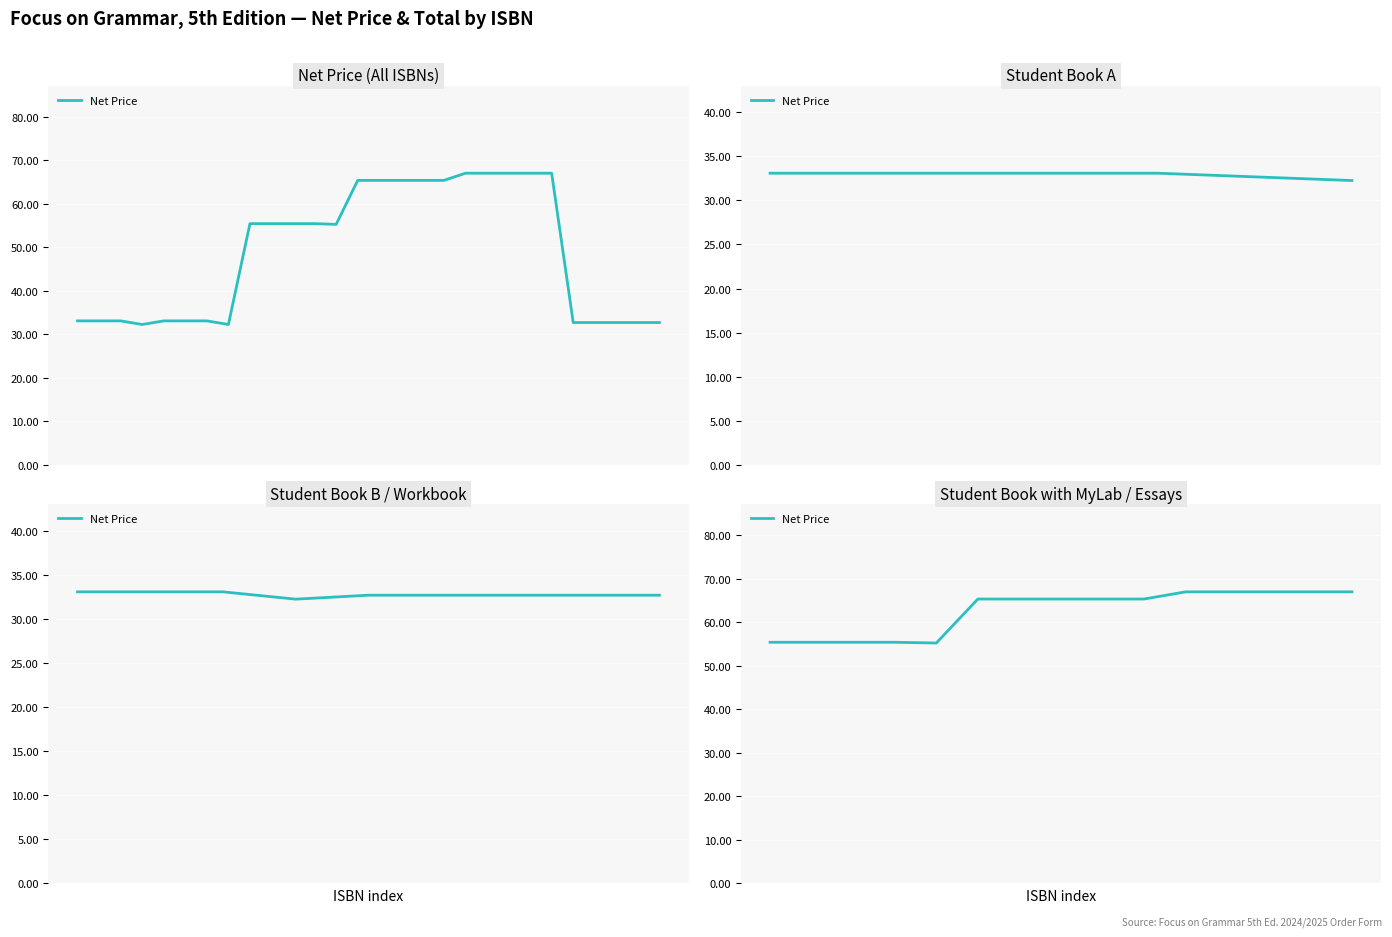

At which category does the data reach its first local valley?

4